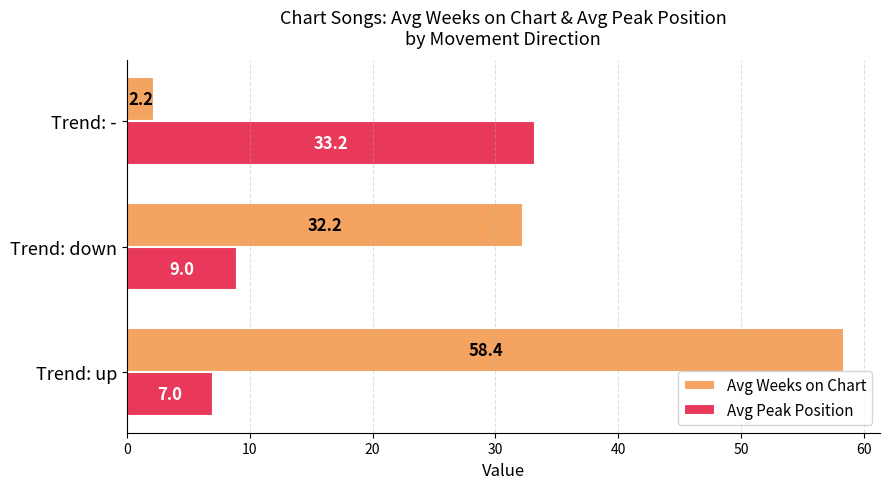

Rank the series by their average value, from highest to lowest.

Avg Weeks on Chart, Avg Peak Position